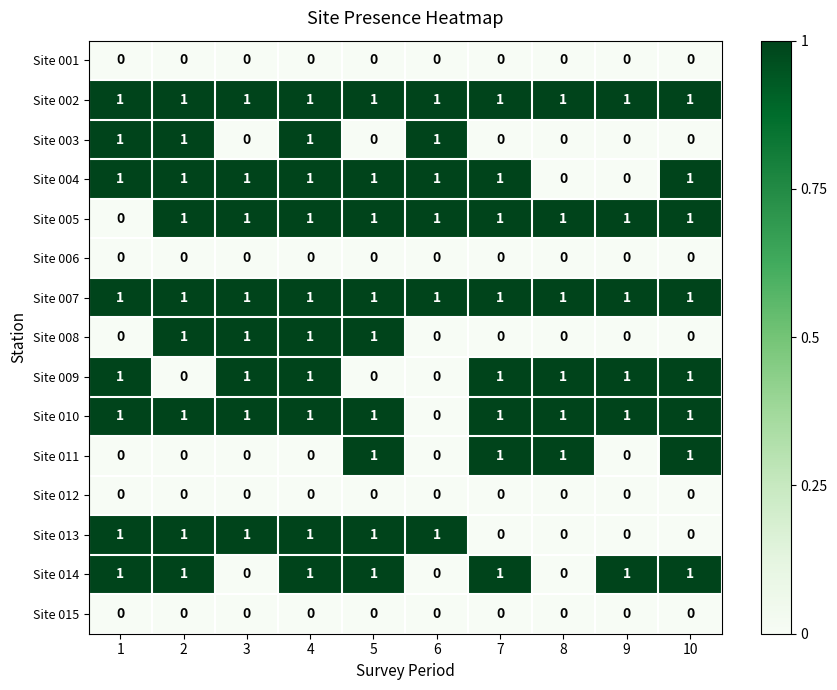

At which category is the sum across all series the highest?

4